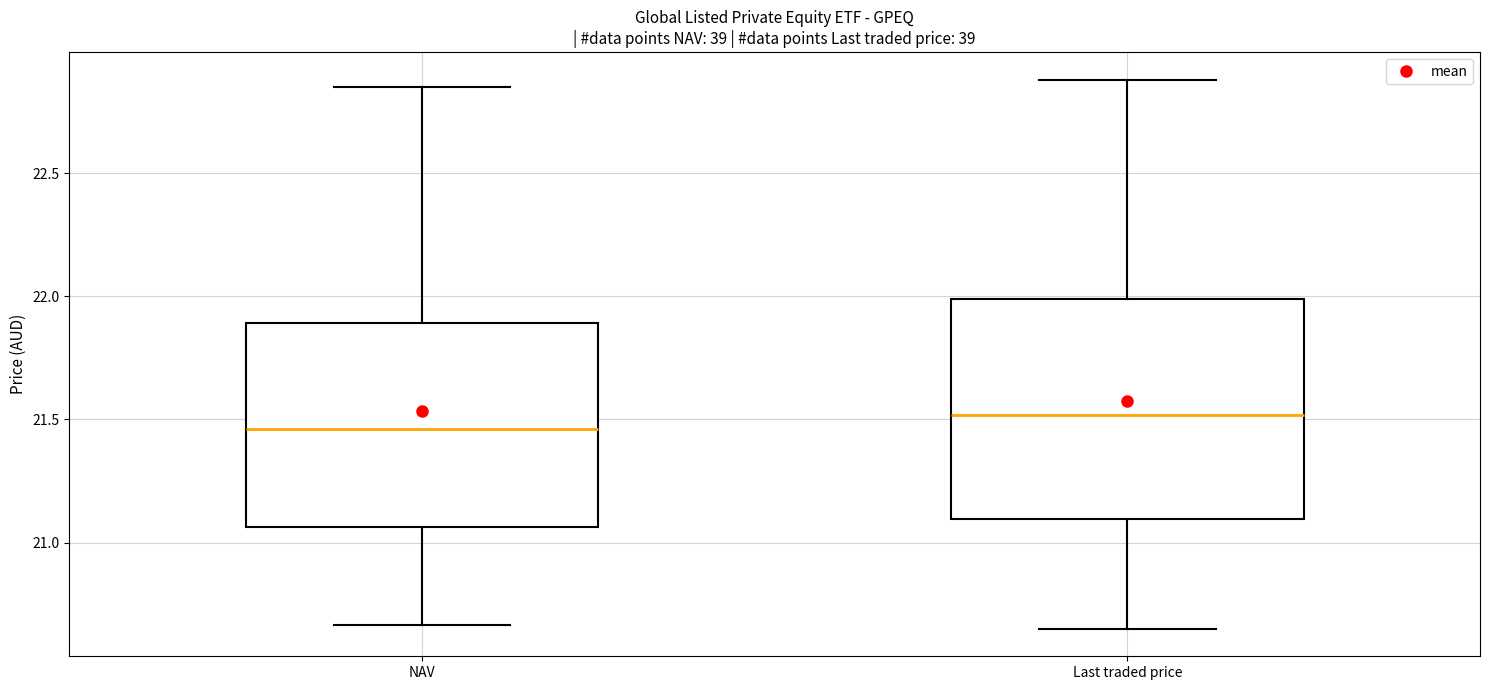

Which box is the tallest, from its lower edge to its upper edge?

Last traded price